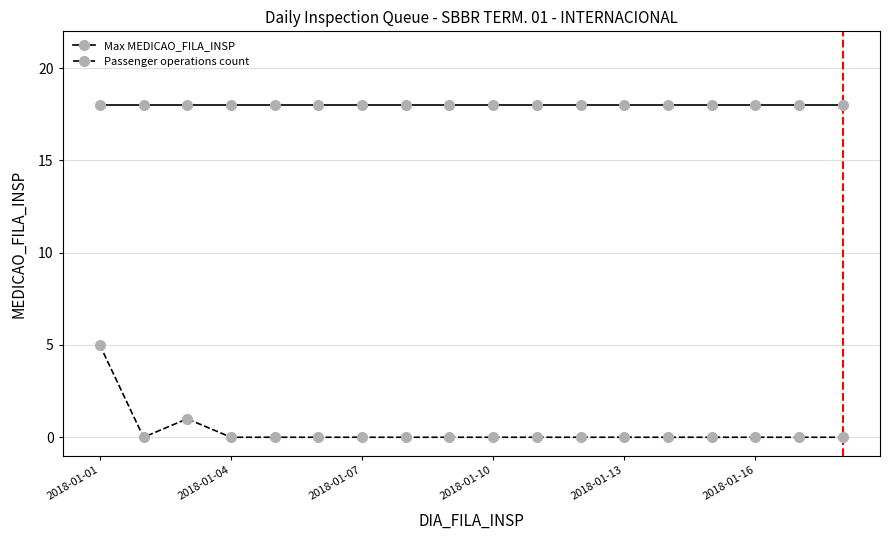

List the series in order of their overall mean, lowest first.

Passenger operations count, Max MEDICAO_FILA_INSP